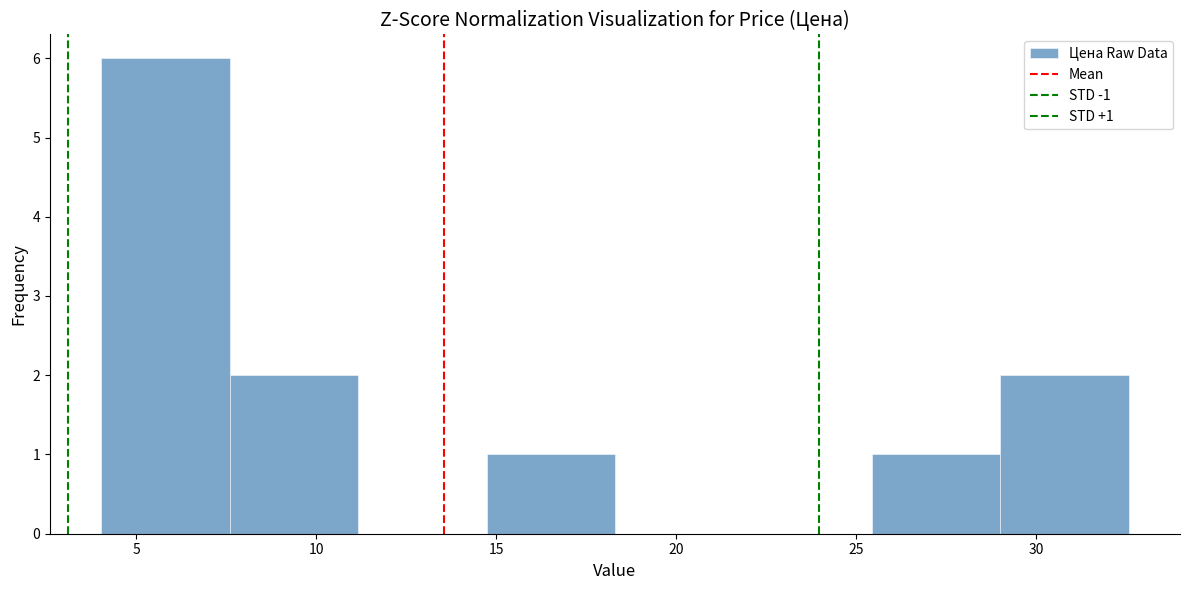

Over which range of the x-axis is the bar tallest?

4.0 to 7.5